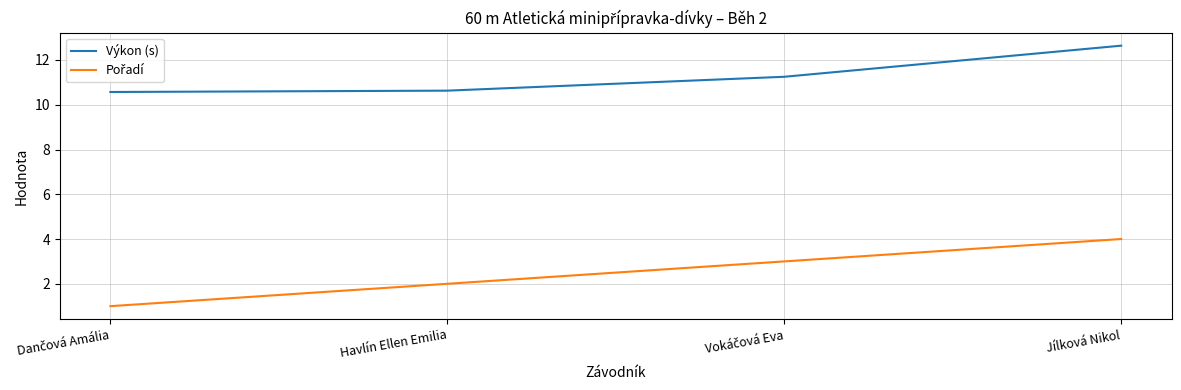

How many lines are shown in the chart?

2